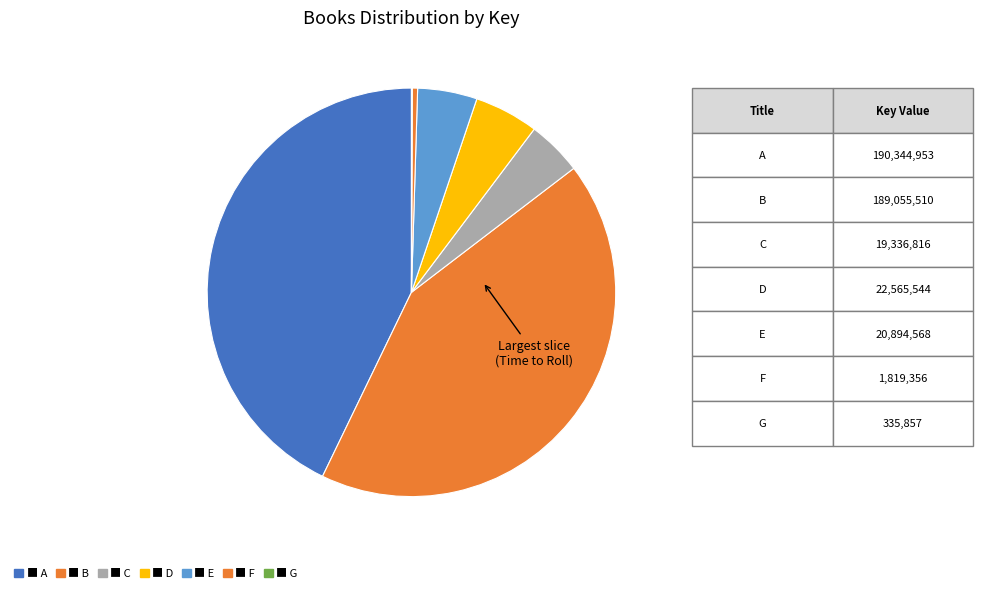

Count the number of slices in the pie.

7